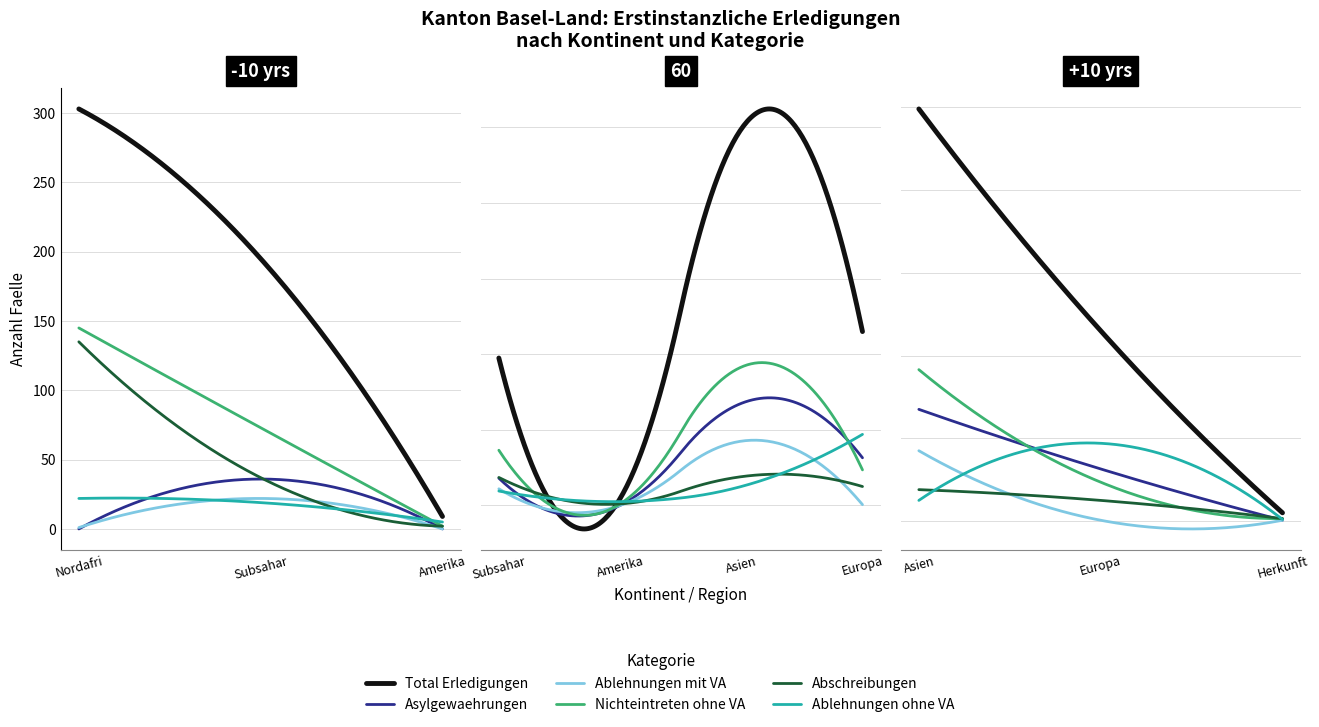

What is the difference between the highest and lowest values at Subsahara?

176